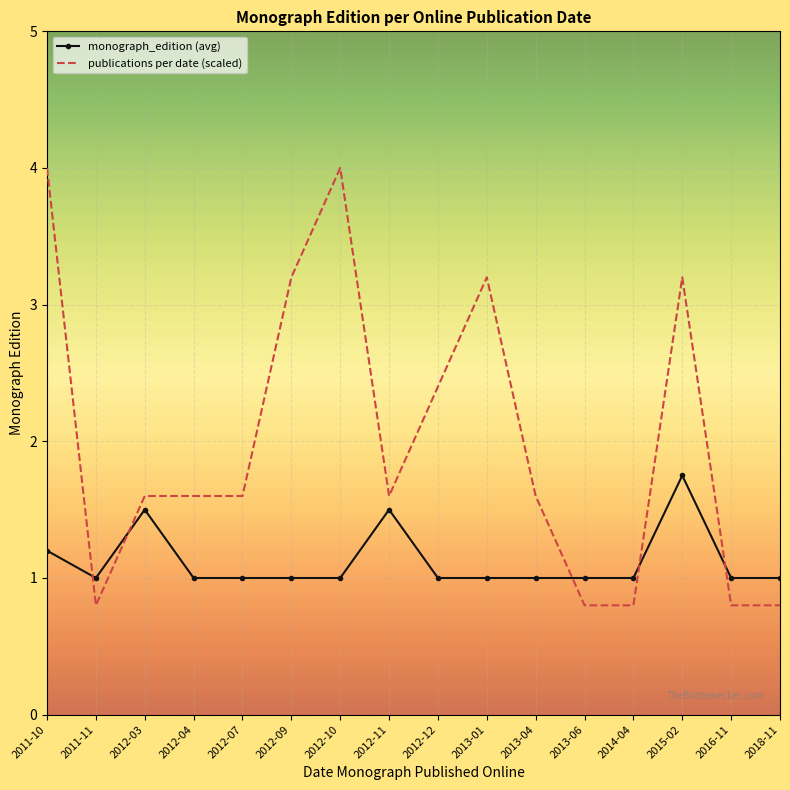

Between 2012-09 and 2013-06, which series saw the biggest shift?

publications per date (scaled)